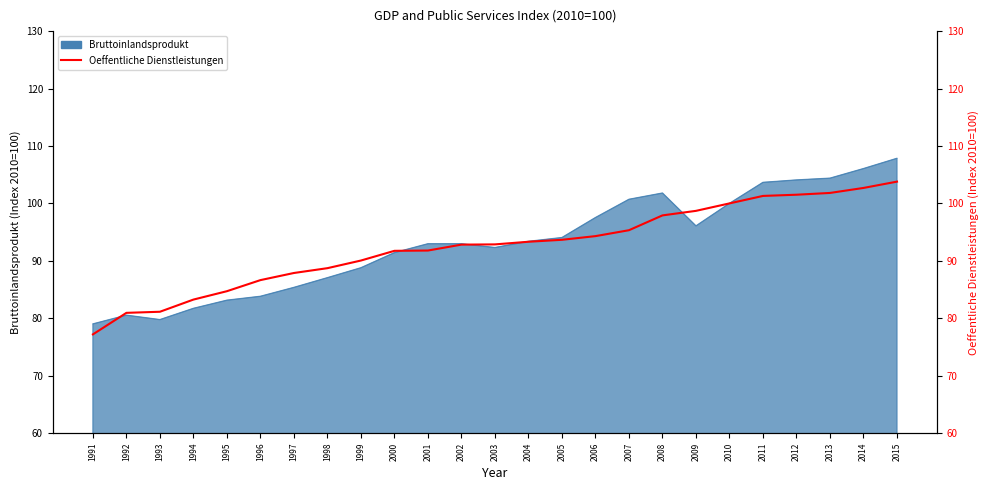

What is the smallest value displayed?

77.2